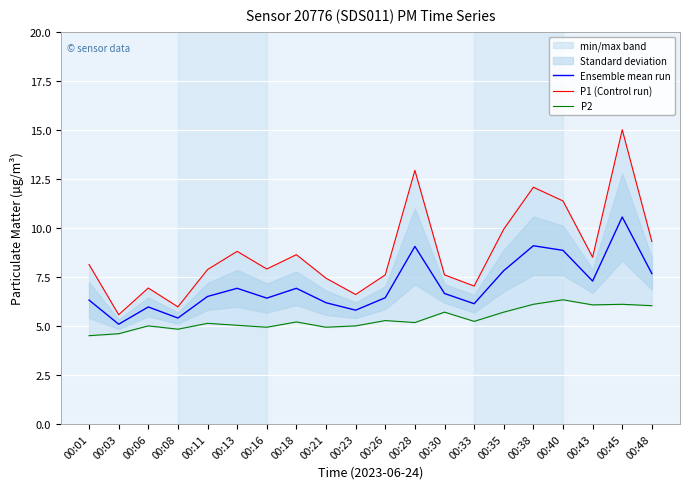

At which label does P2 first exceed 5?

00:11